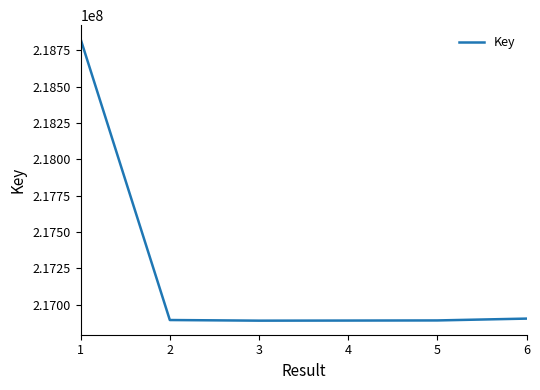

How many lines are shown in the chart?

1